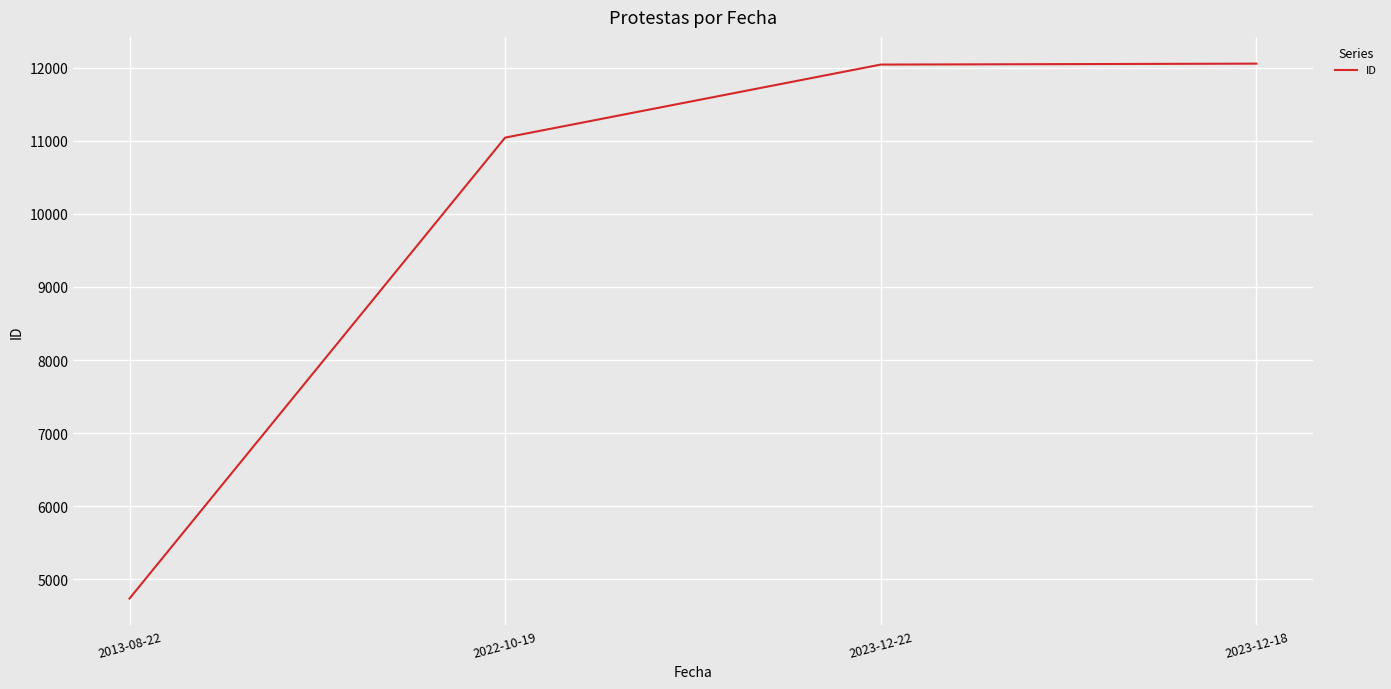

What is the ratio of the value at 2013-08-22 to the value at 2023-12-22?

0.4